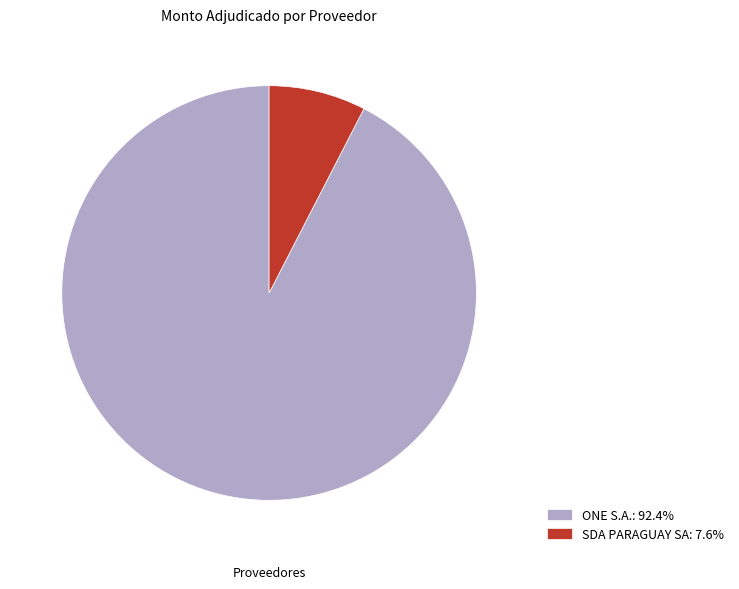

Is it true that SDA PARAGUAY SA is 8% of the pie?

True